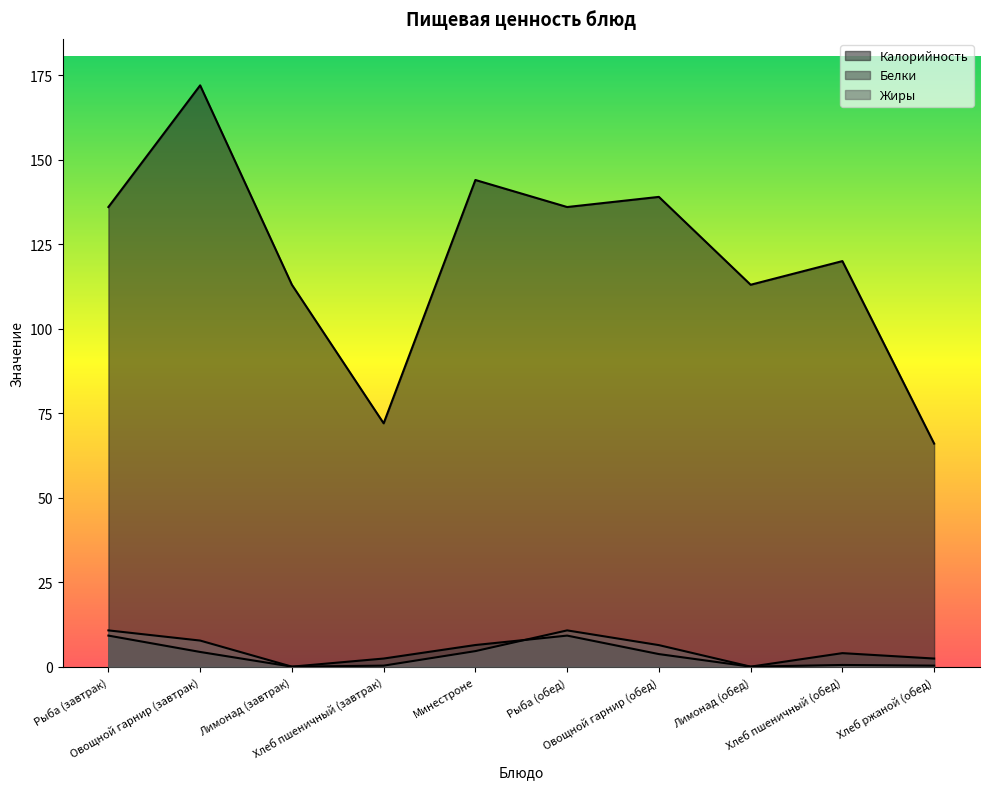

Reading left to right, list all the values displayed in this chart.

Калорийность: 136.0	172.0	113.0	72.0	144.0	136.0	139.0	113.0	120.0	66.0
Белки: 9.2	4.3	0.0	2.4	6.4	9.2	3.7	0.0	4.0	2.4
Жиры: 10.7	7.7	0.0	0.3	4.6	10.7	6.4	0.0	0.5	0.3